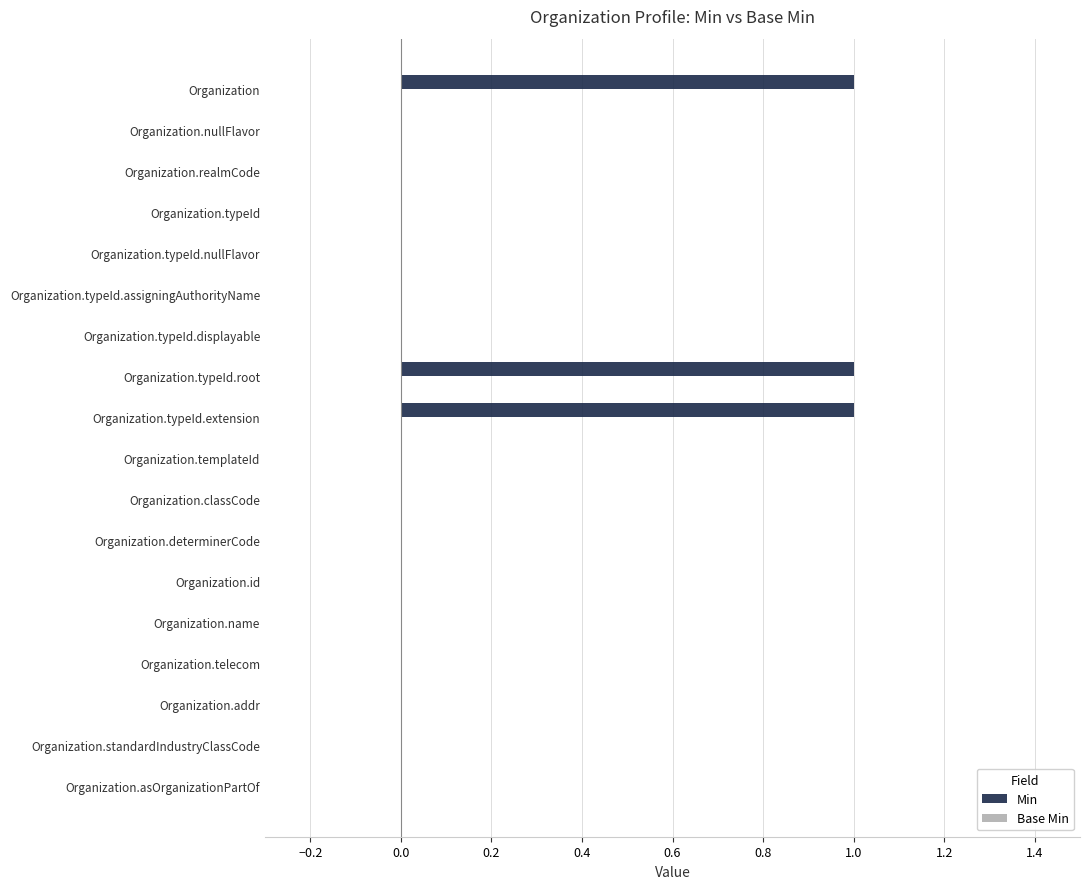

What is the sum of all values?

3